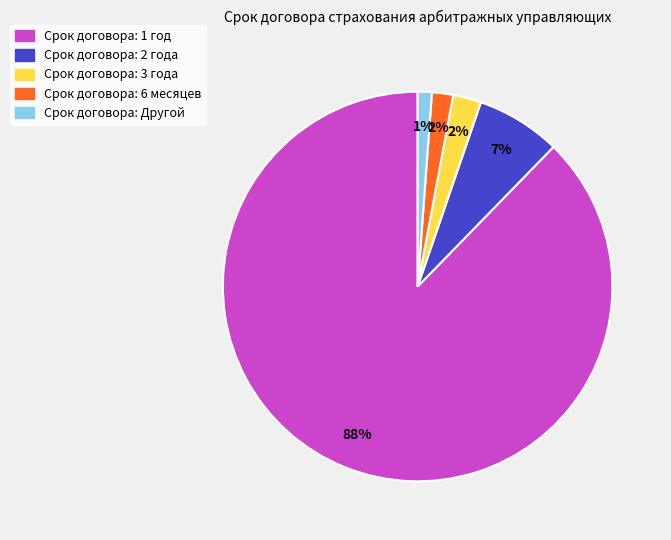

Is there a majority slice in this chart?

Yes